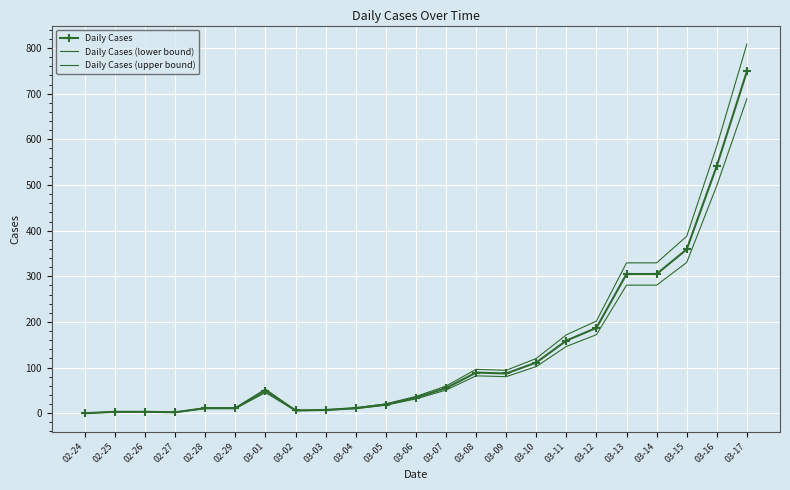

Rank the series by their maximum value, from highest to lowest.

Daily Cases (upper bound), Daily Cases, Daily Cases (lower bound)